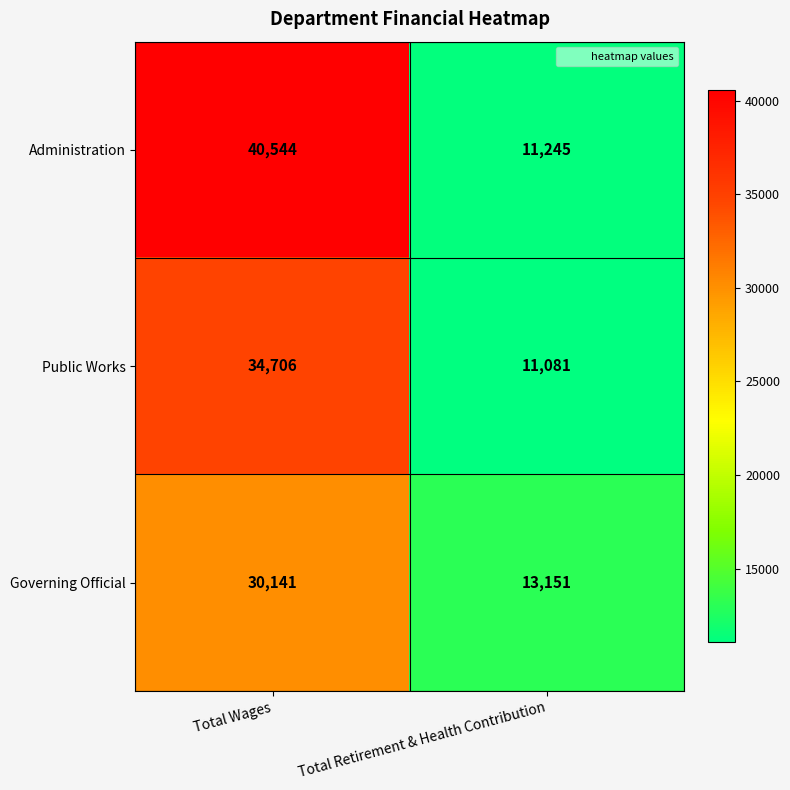

Reading left to right, extract all data points from this chart.

Administration: 40544	11245
Public Works: 34706	11081
Governing Official: 30141	13151